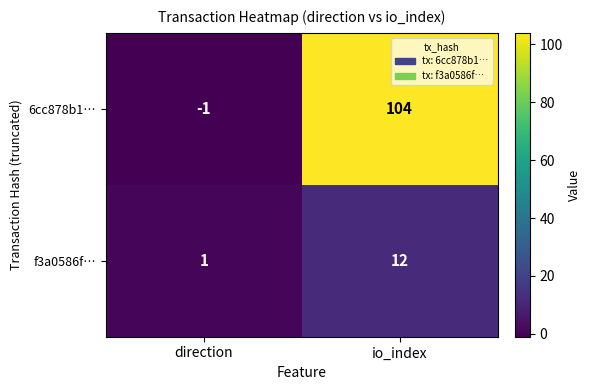

Where is 6cc878b1… nearest to the value 51?

direction